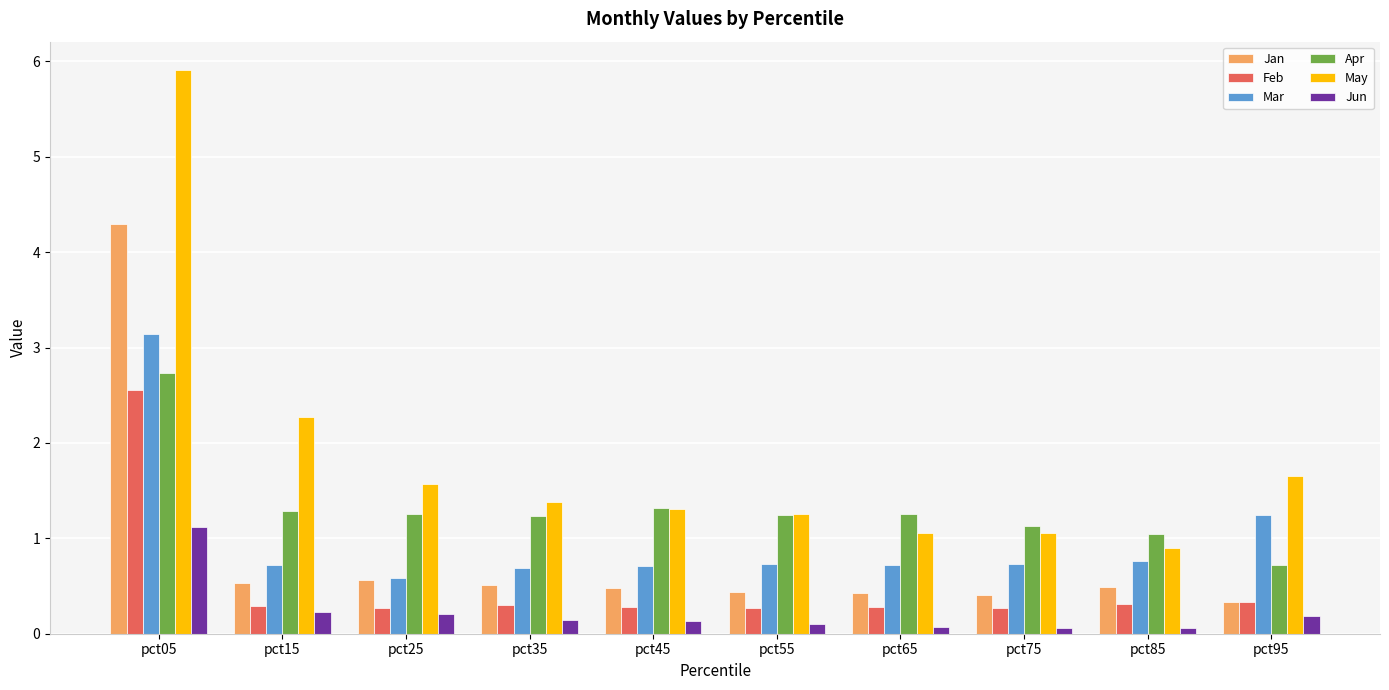

Which series has the widest spread of values?

May